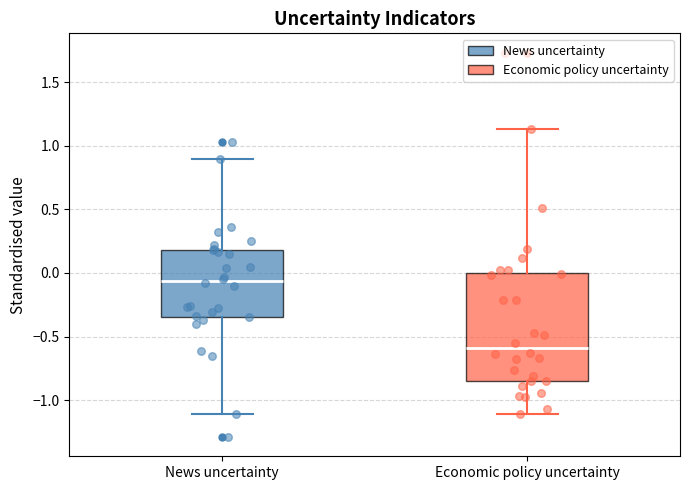

Where does the upper whisker of the box for Economic policy uncertainty end on the y-axis? The values are not printed on the chart, so give them approximately, as read against the axis.

1.15